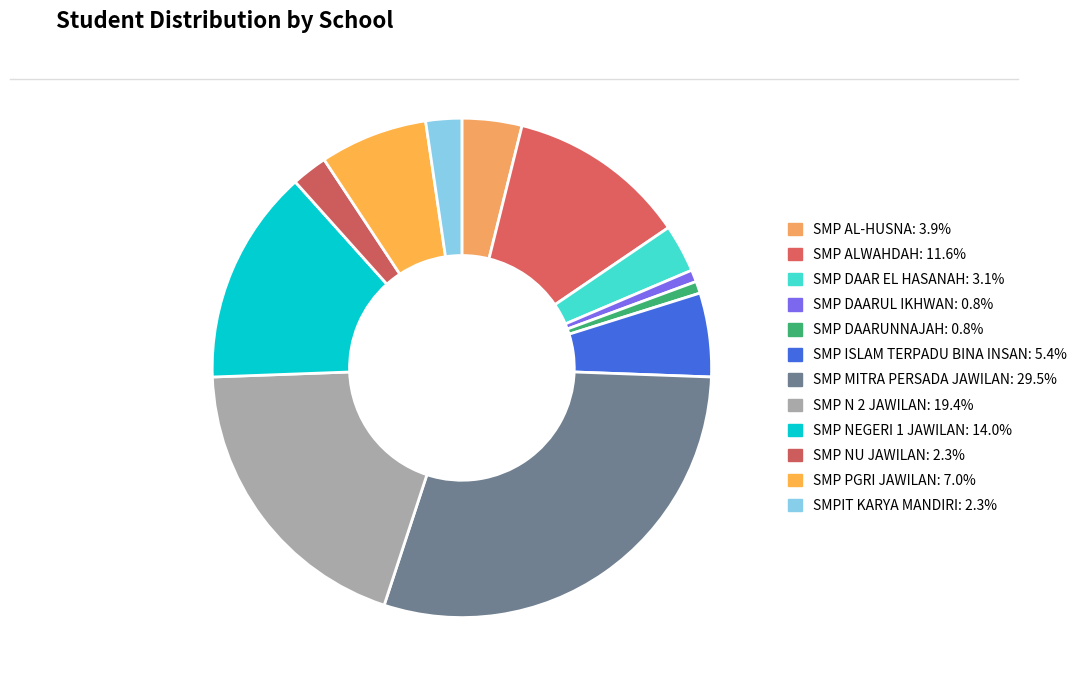

Is it true that SMP NEGERI 1 JAWILAN is 14% of the pie?

True